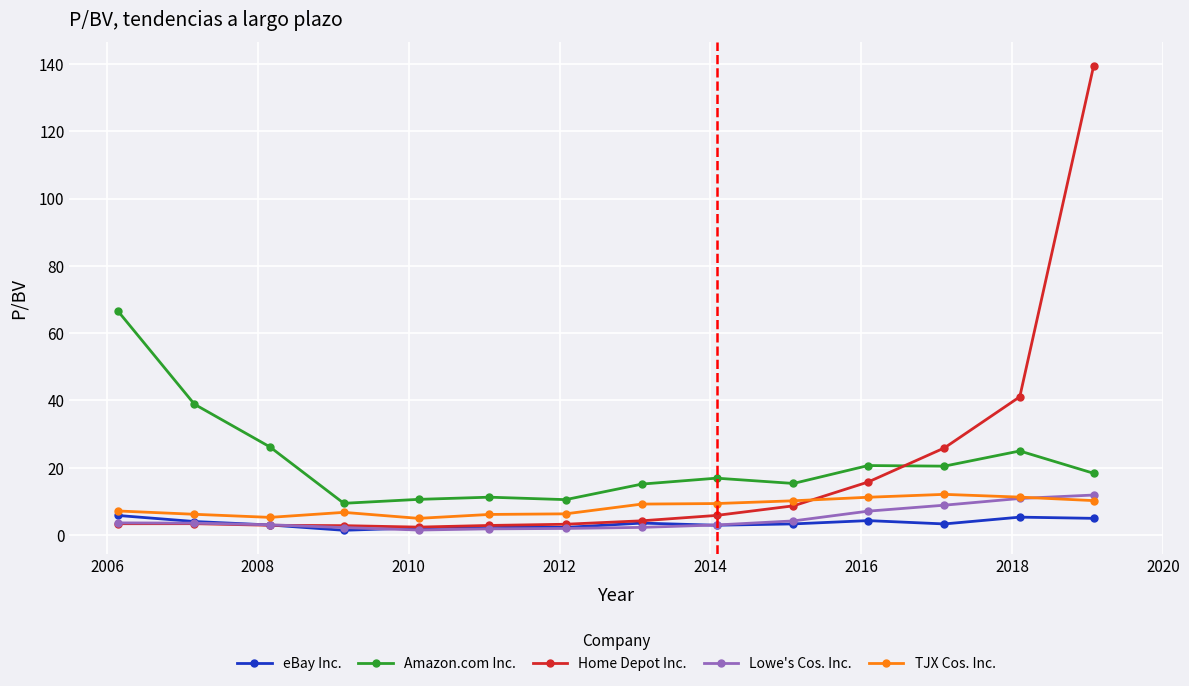

Which series has the largest range (max minus min)?

Home Depot Inc.